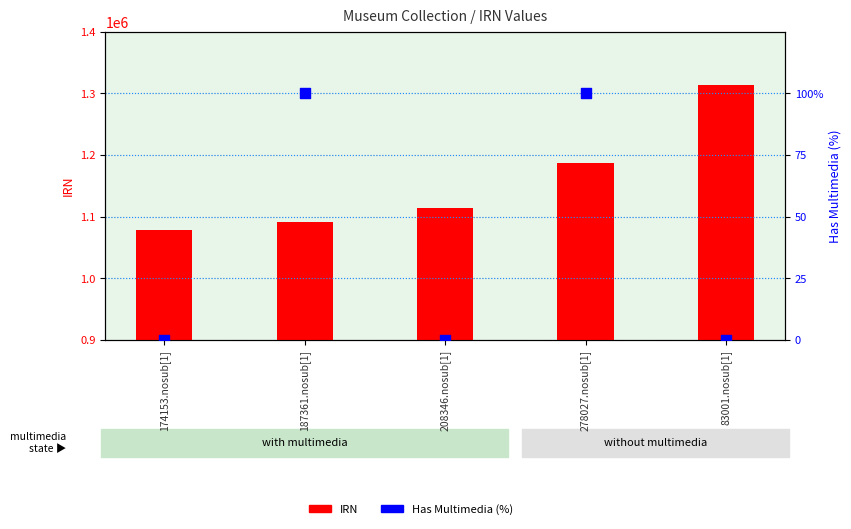

Which series reaches the maximum Y coordinate?

IRN